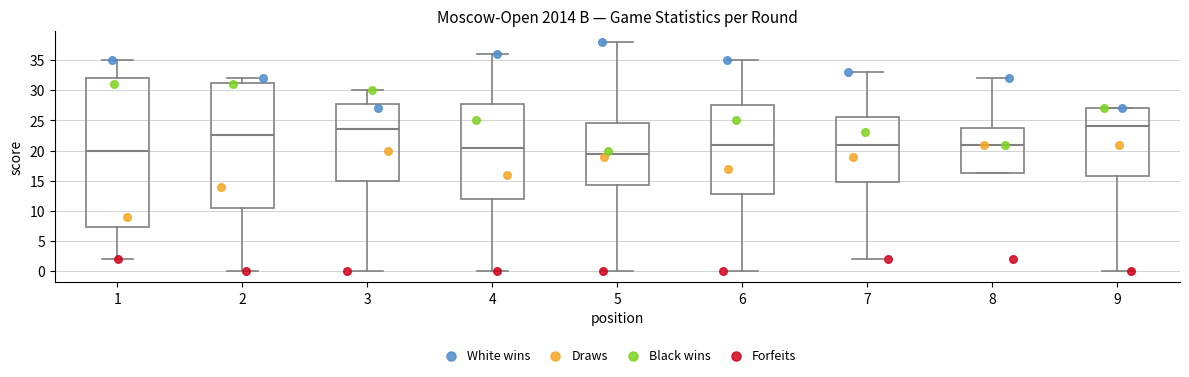

Reading left to right, read every box against the y-axis: the position of its median line, the range the box covers, and the ends of its whiskers. The values are not printed on the chart, so give them approximately, as read against the axis.

1: median 20.0, box 7.5 to 32.0, whiskers 2.0 to 35.0
2: median 22.5, box 10.5 to 31.5, whiskers 0.0 to 32.0
3: median 23.5, box 15.0 to 28.0, whiskers 0.0 to 30.0
4: median 20.5, box 12.0 to 28.0, whiskers 0.0 to 36.0
5: median 19.5, box 14.5 to 24.5, whiskers 0.0 to 38.0
6: median 21.0, box 13.0 to 27.5, whiskers 0.0 to 35.0
7: median 21.0, box 15.0 to 25.5, whiskers 2.0 to 33.0
8: median 21.0, box 16.5 to 24.0, whiskers 16.5 to 32.0
9: median 24.0, box 16.0 to 27.0, whiskers 0.0 to 27.0